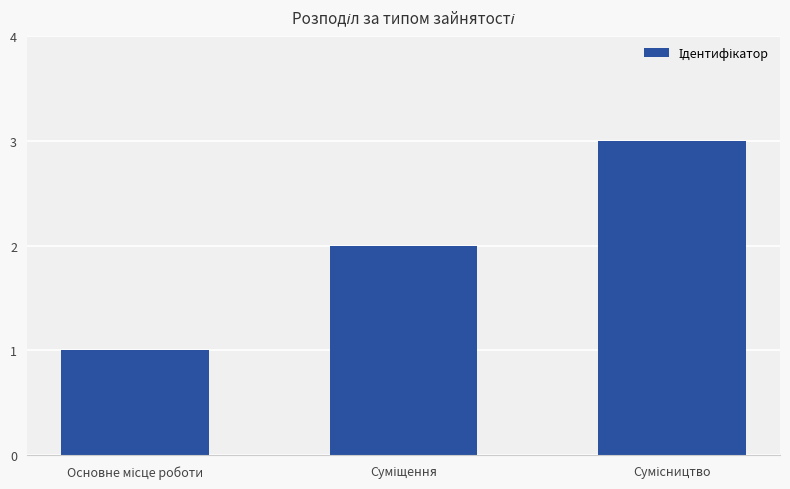

What is the maximum value shown in the chart?

3